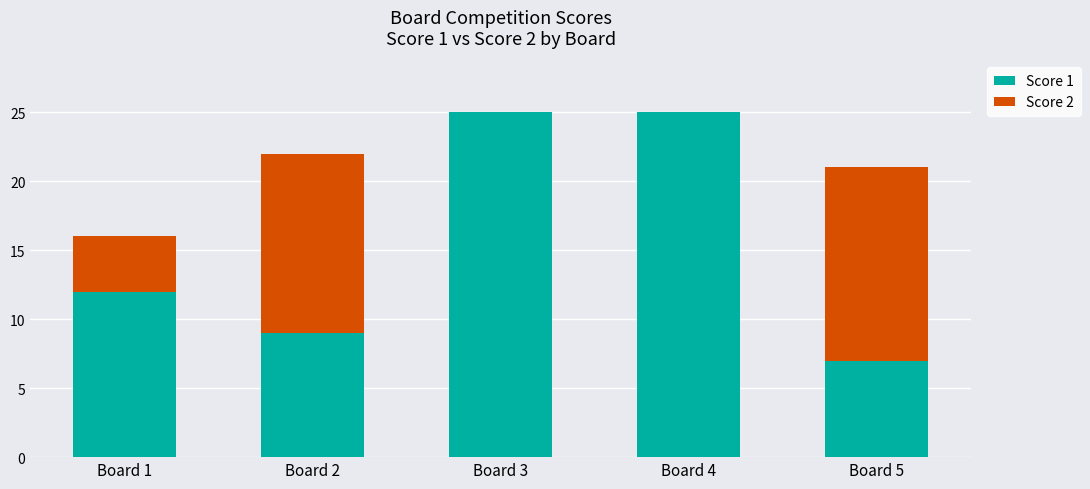

Reading left to right, list the values for the Score 1 series.

Board 1=12	Board 2=9	Board 3=25	Board 4=25	Board 5=7